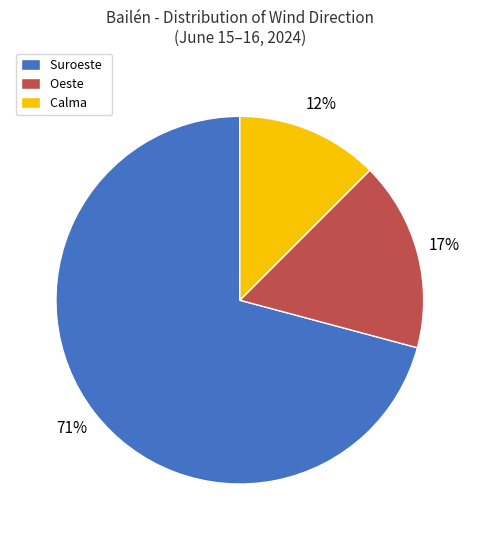

True or false: Suroeste accounts for 71% of the total.

True